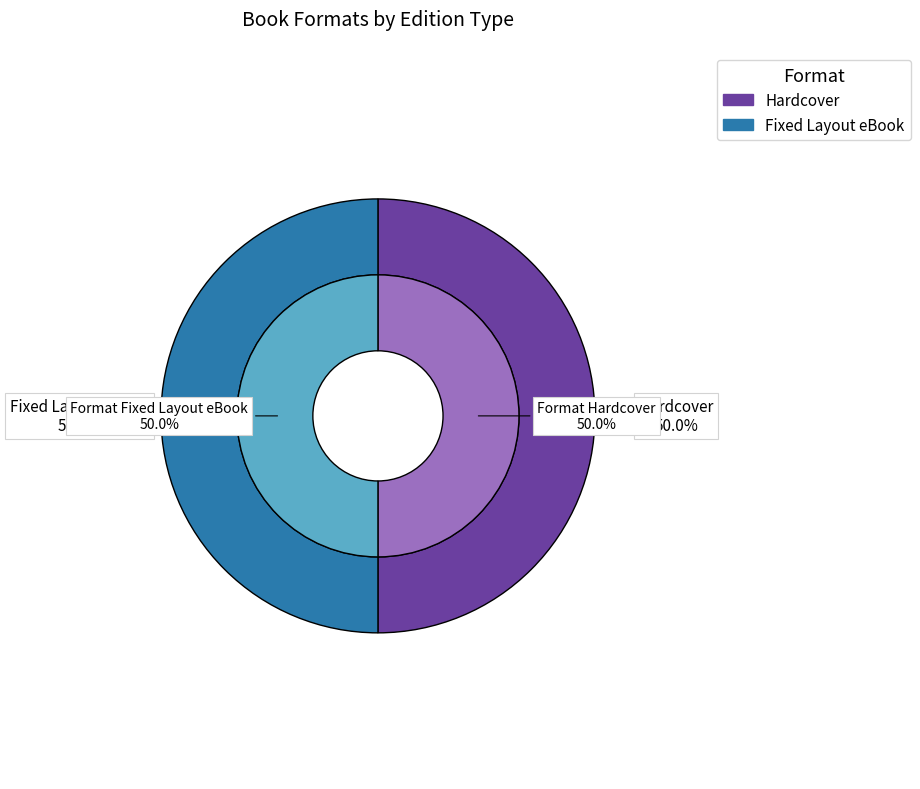

To the nearest percent, what portion does Hardcover represent?

50%